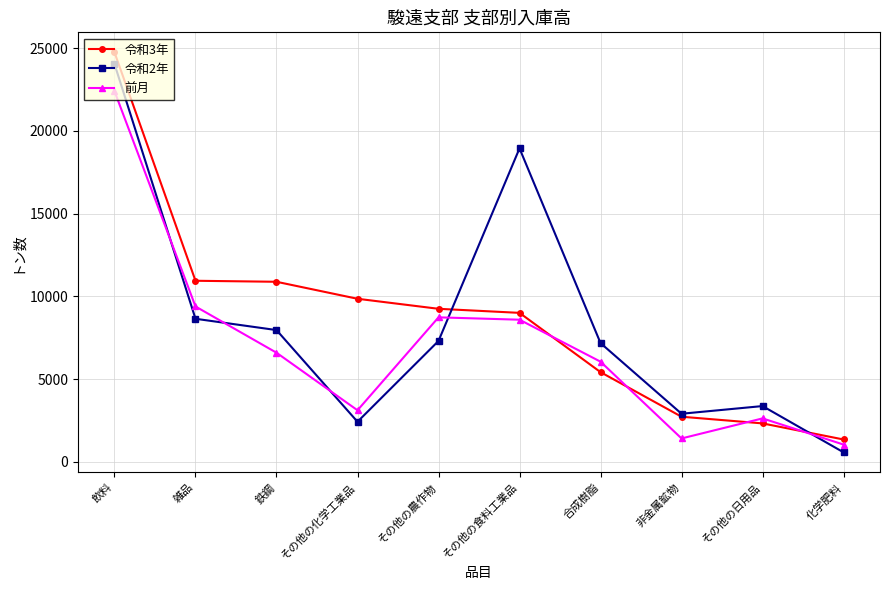

Rank the series at その他の食料工業品 from lowest to highest value.

前月, 令和3年, 令和2年